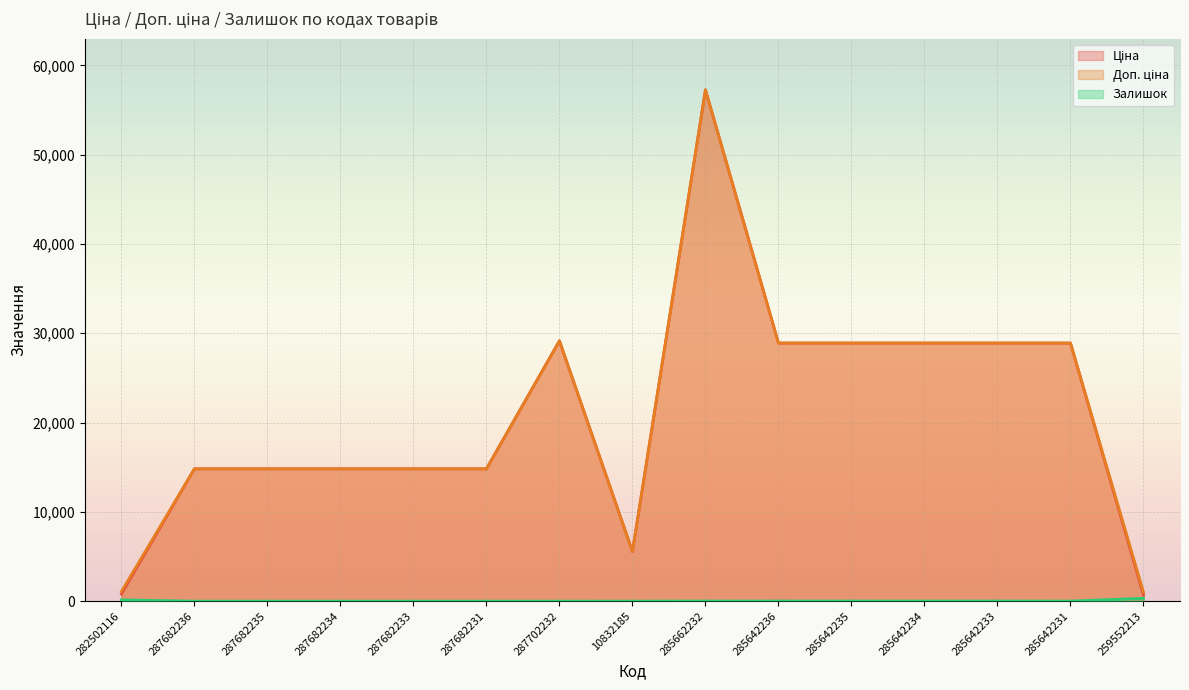

True or false: Ціна and Доп. ціна cross at least once.

False